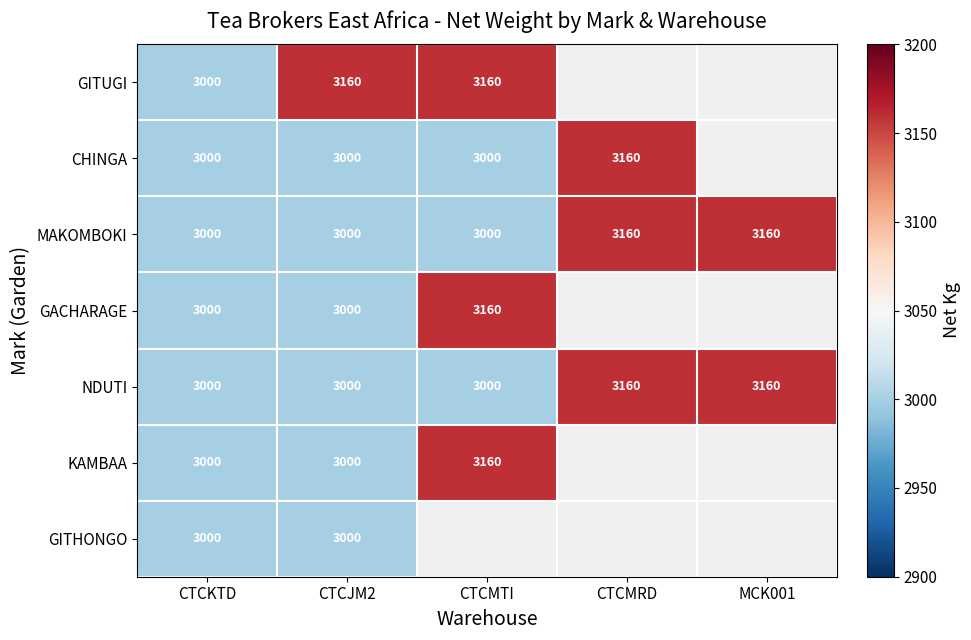

What is the highest value of the MAKOMBOKI series?

3160